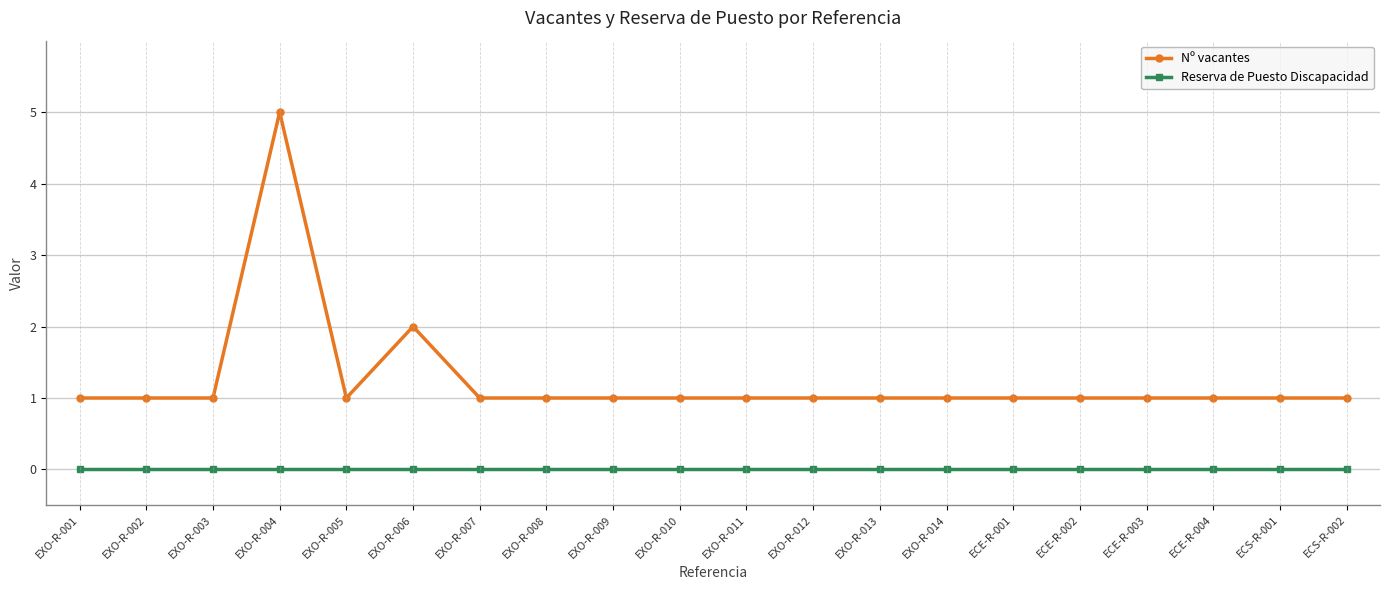

Read the Nº vacantes value at EXO-R-005.

1